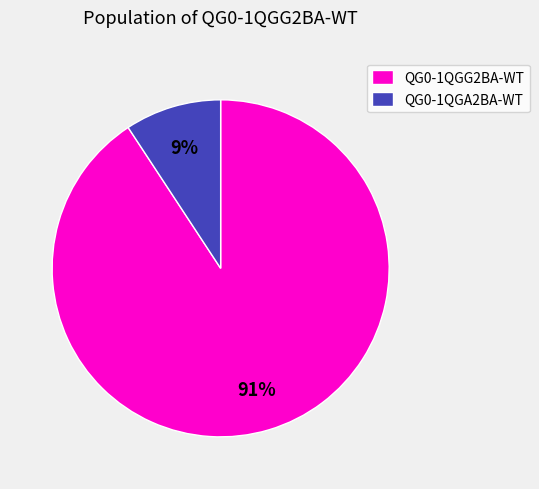

Rank the categories by value from highest to lowest.

QG0-1QGG2BA-WT, QG0-1QGA2BA-WT